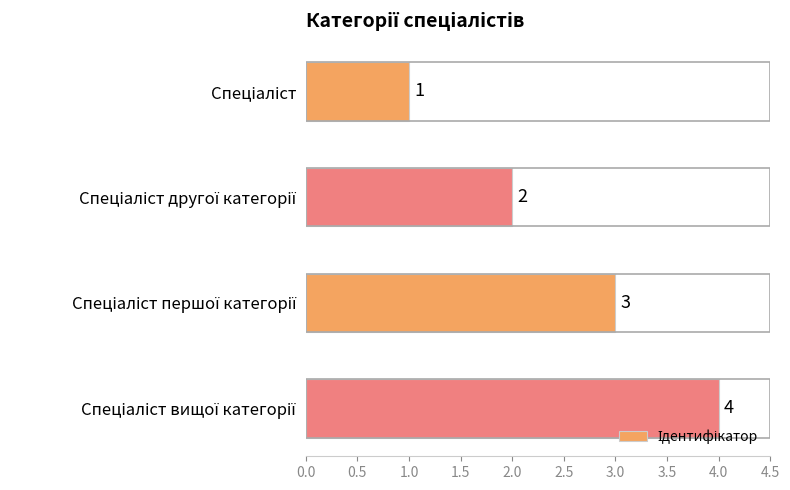

What is the greatest value displayed?

4